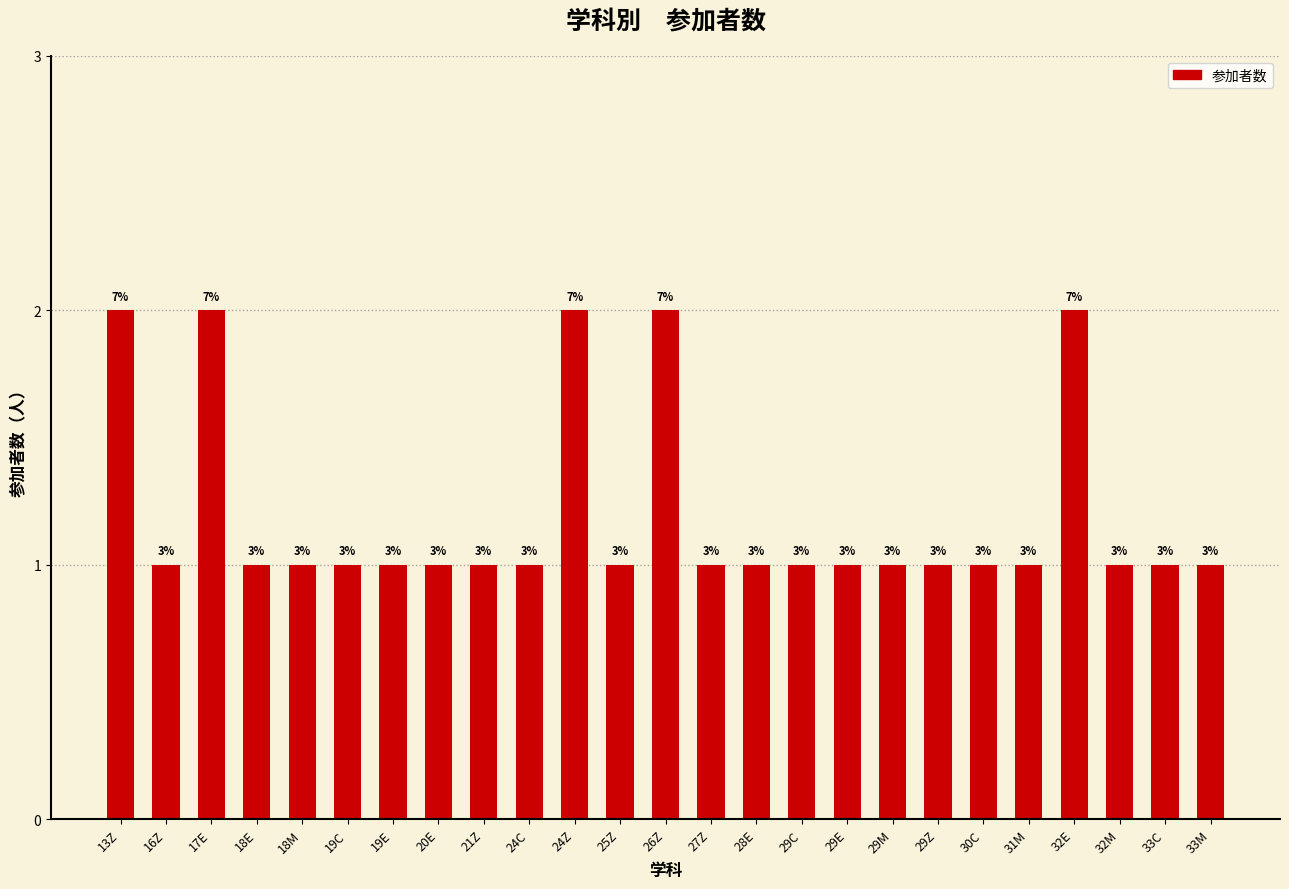

The value at 28E is 1. True or false?

True